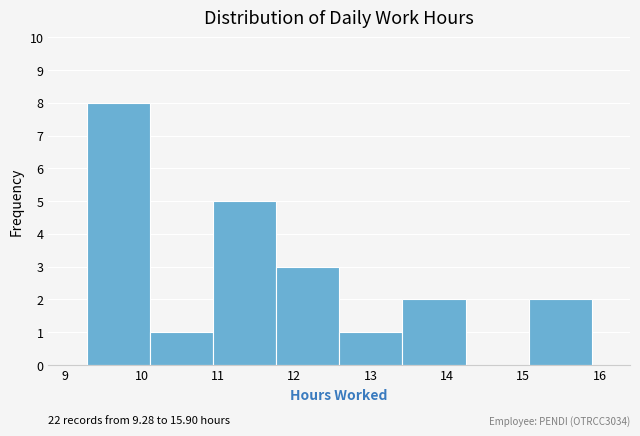

Which range on the x-axis has the tallest bar?

9.3 to 10.1